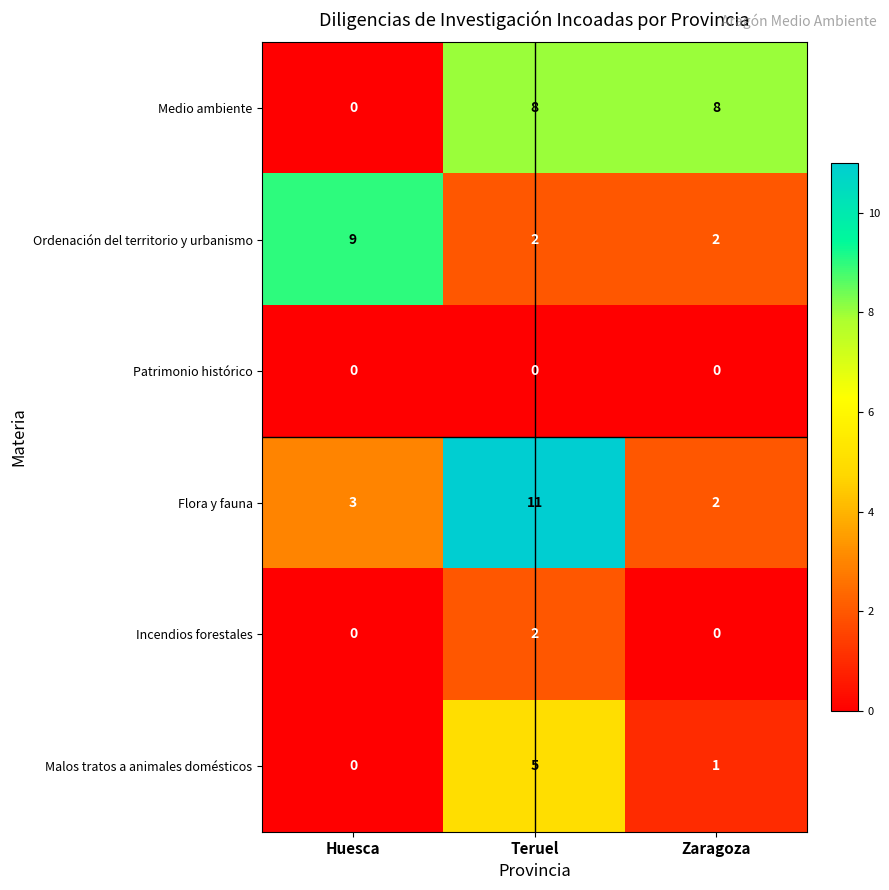

Which series changed the most between Teruel and Zaragoza?

Flora y fauna